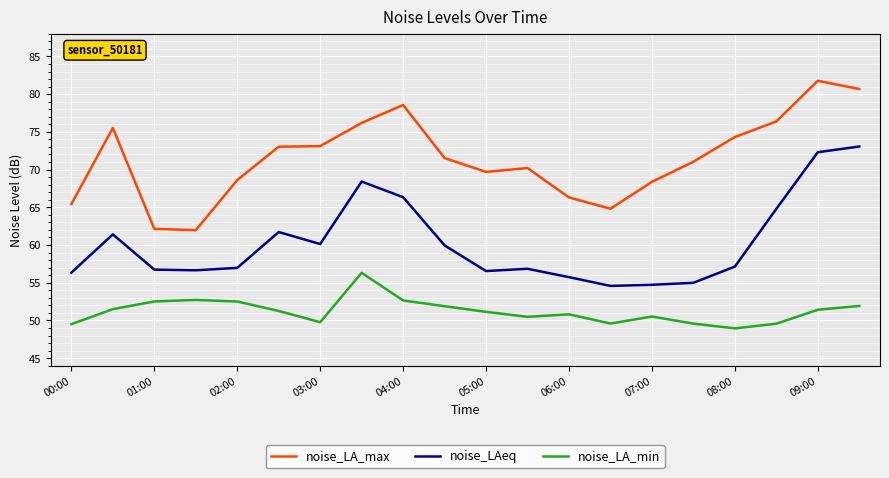

What is the minimum value shown in the chart?

49.0